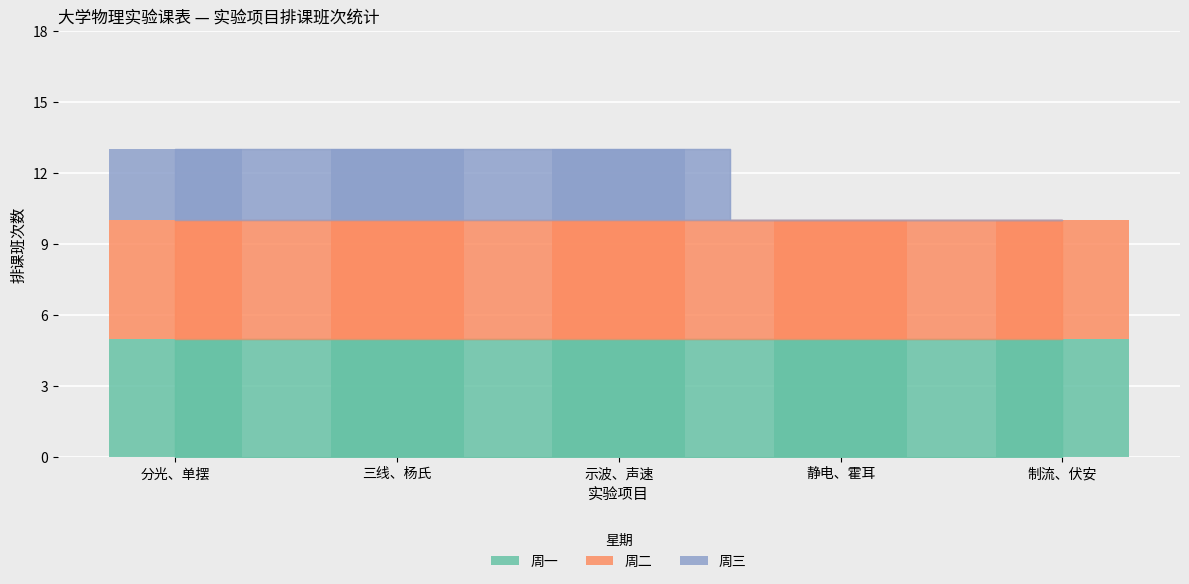

How many values in 周三 are above zero?

3